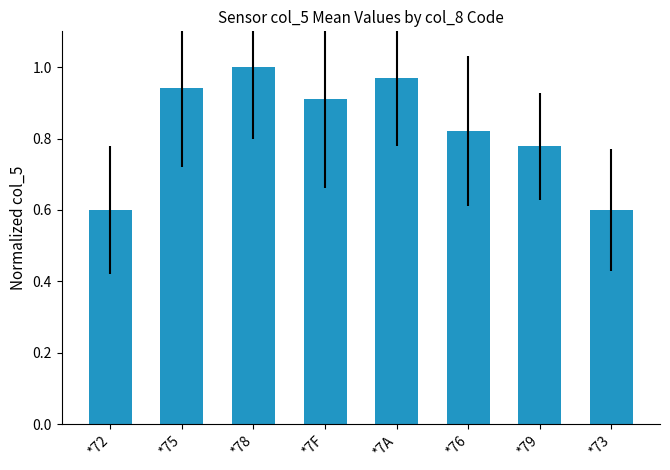

The value at *7A is 0.6. True or false?

False